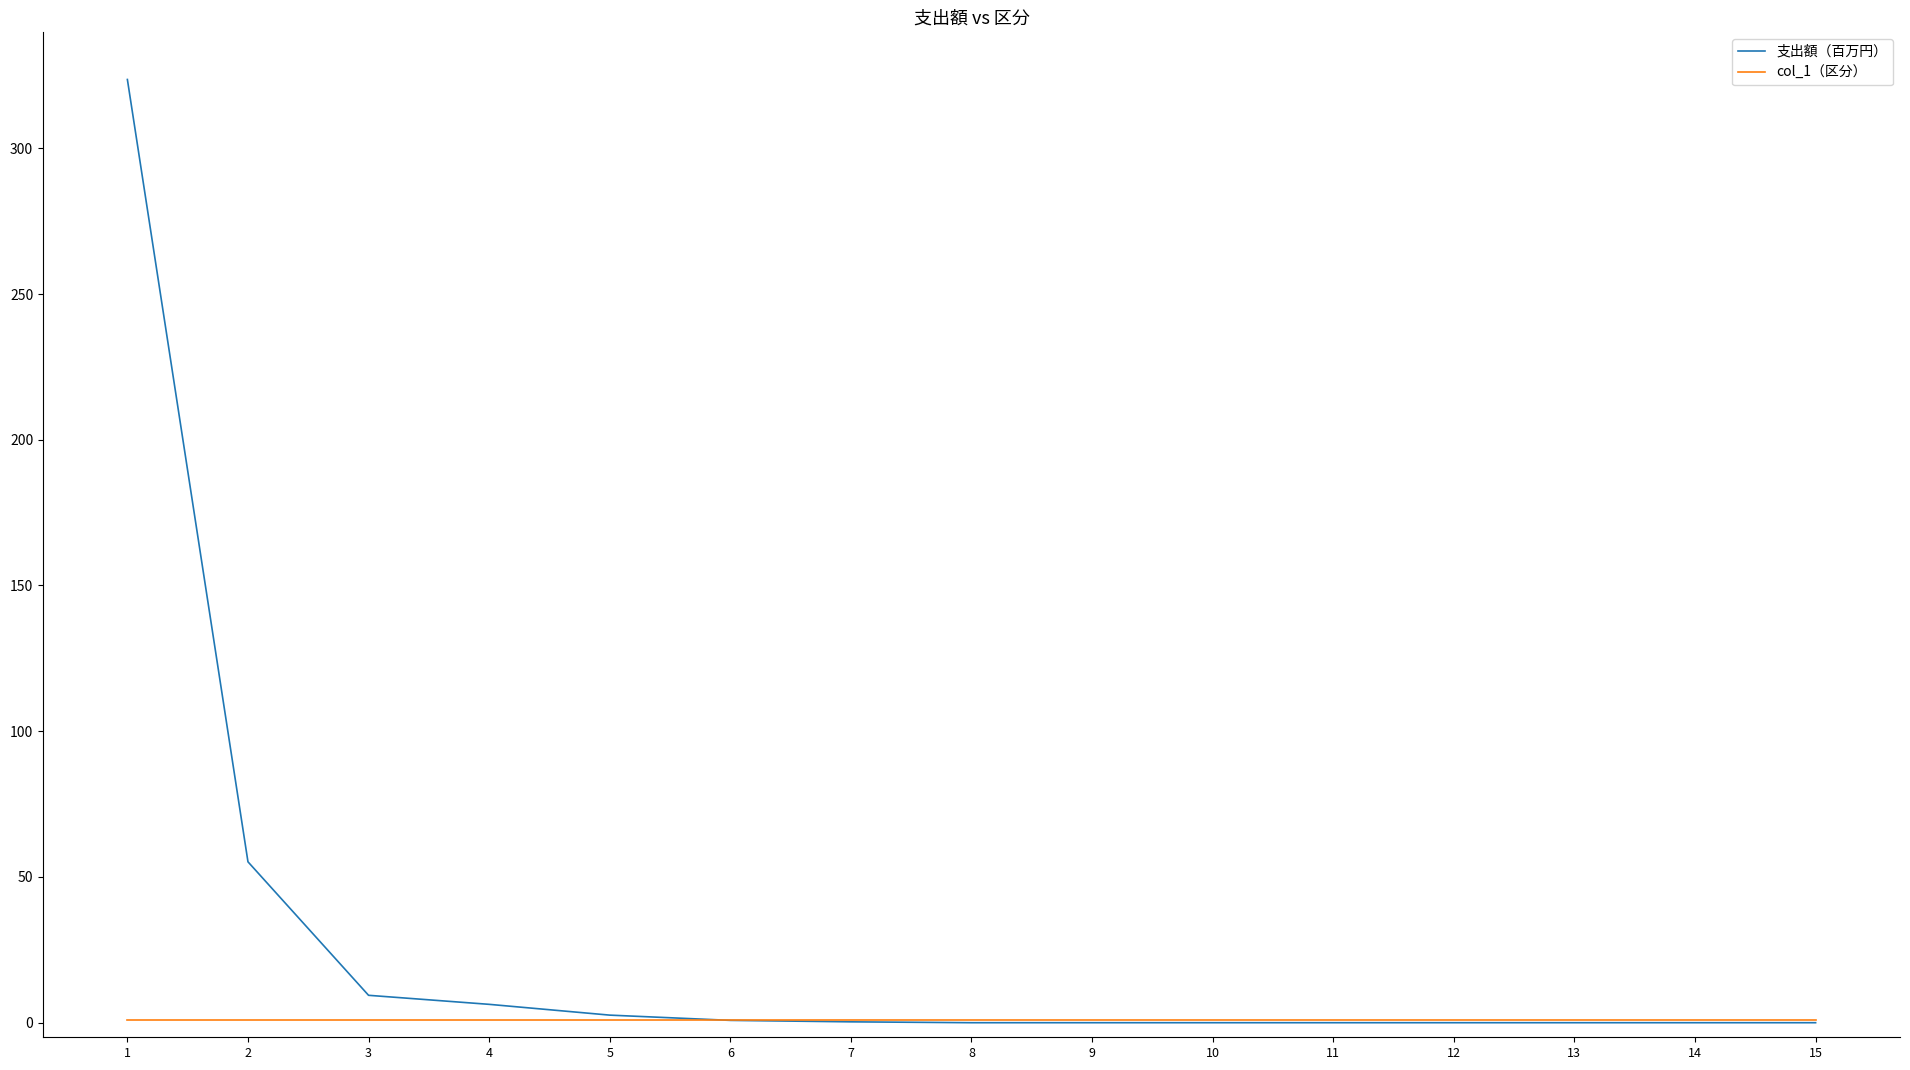

What are all the series names shown in the legend?

支出額（百万円）, col_1（区分）